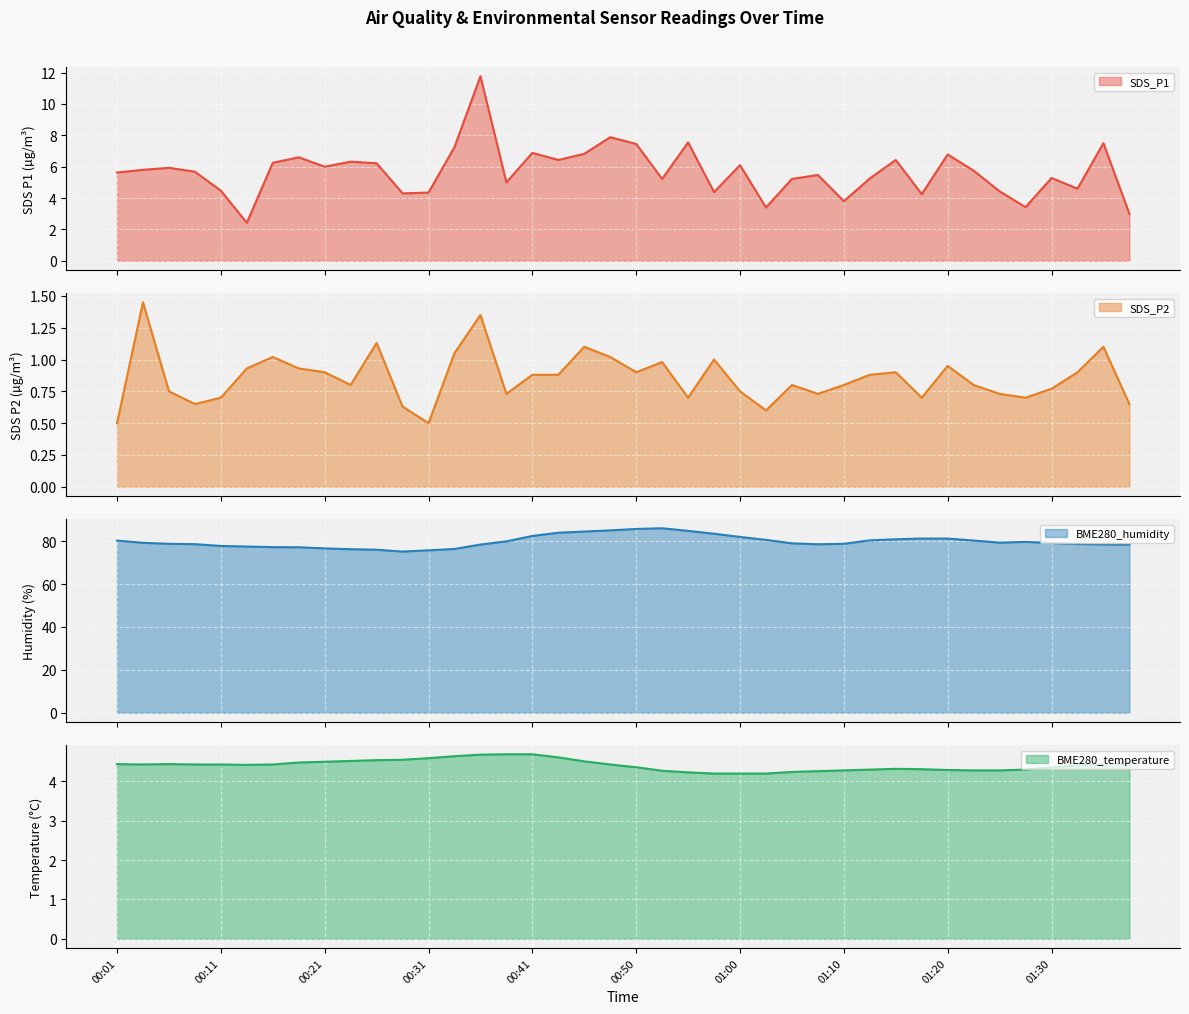

True or false: BME280_humidity has a value of 77.2 at 00:16.

True